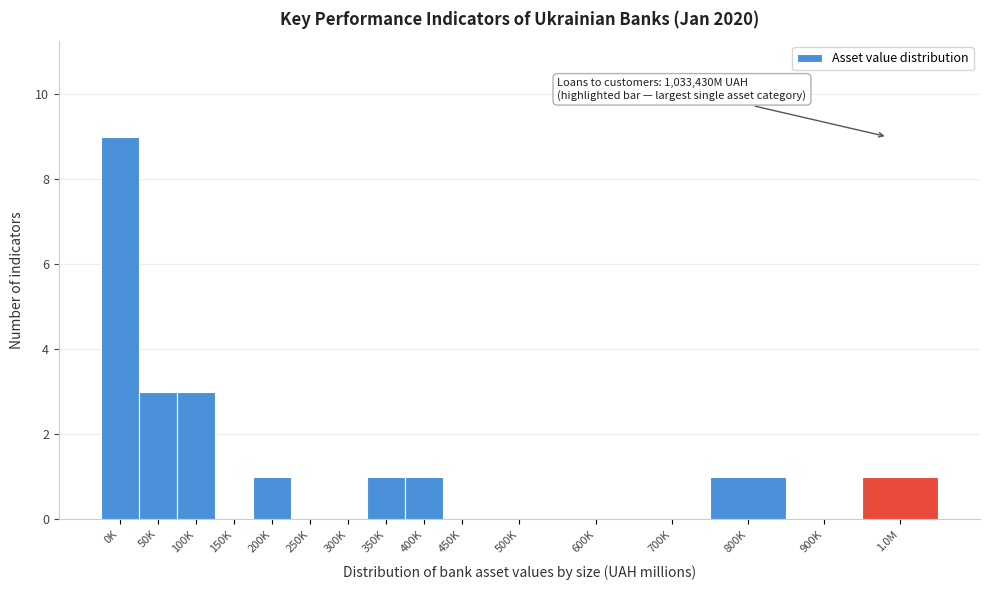

Reading right to left, transcribe all the data shown in this chart.

1.0M=1	900K=0	800K=1	700K=0	600K=0	500K=0	450K=0	400K=1	350K=1	300K=0	250K=0	200K=1	150K=0	100K=3	50K=3	0K=9